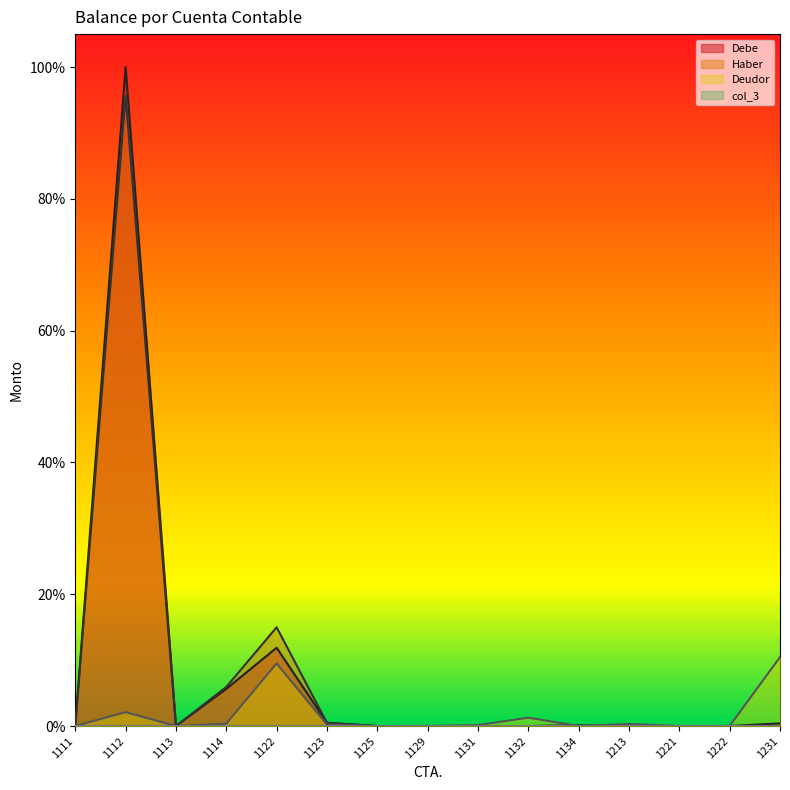

In Deudor, how many points are higher than both neighbors (excluding endpoints)?

4